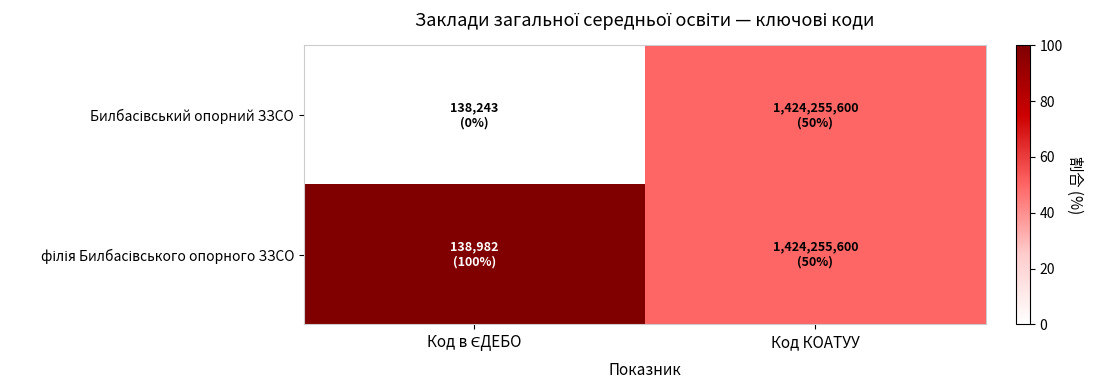

Which series has the largest total across all categories?

філія Билбасівського опорного ЗЗСО